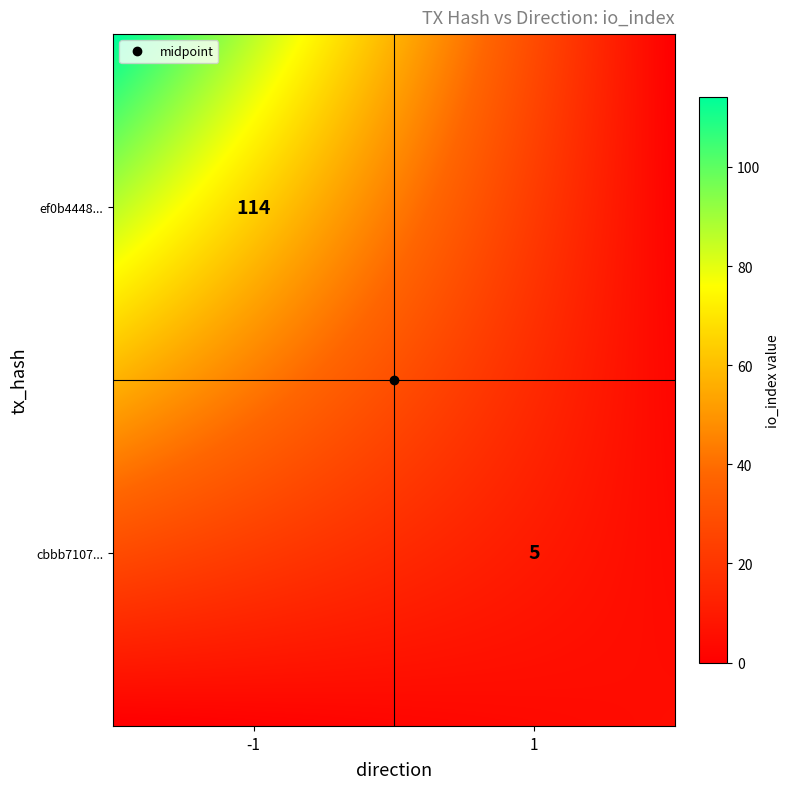

What is the maximum value shown in the chart?

114